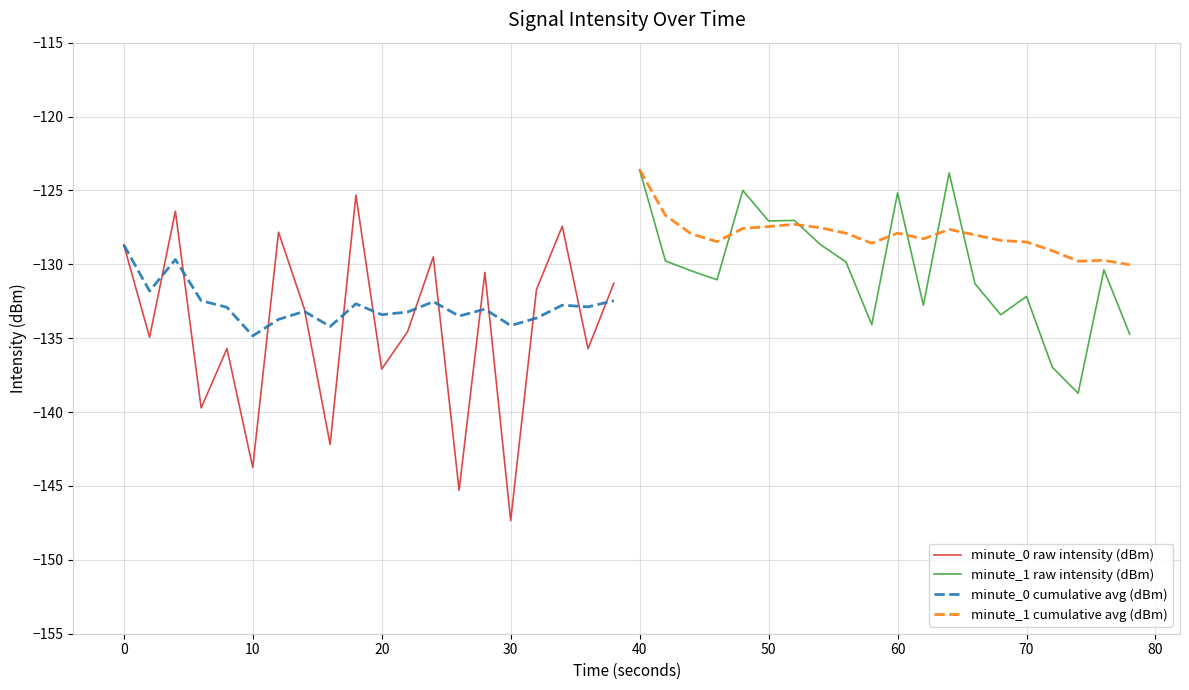

The value of minute_0 raw intensity (dBm) at 10 is -38.7. True or false?

False